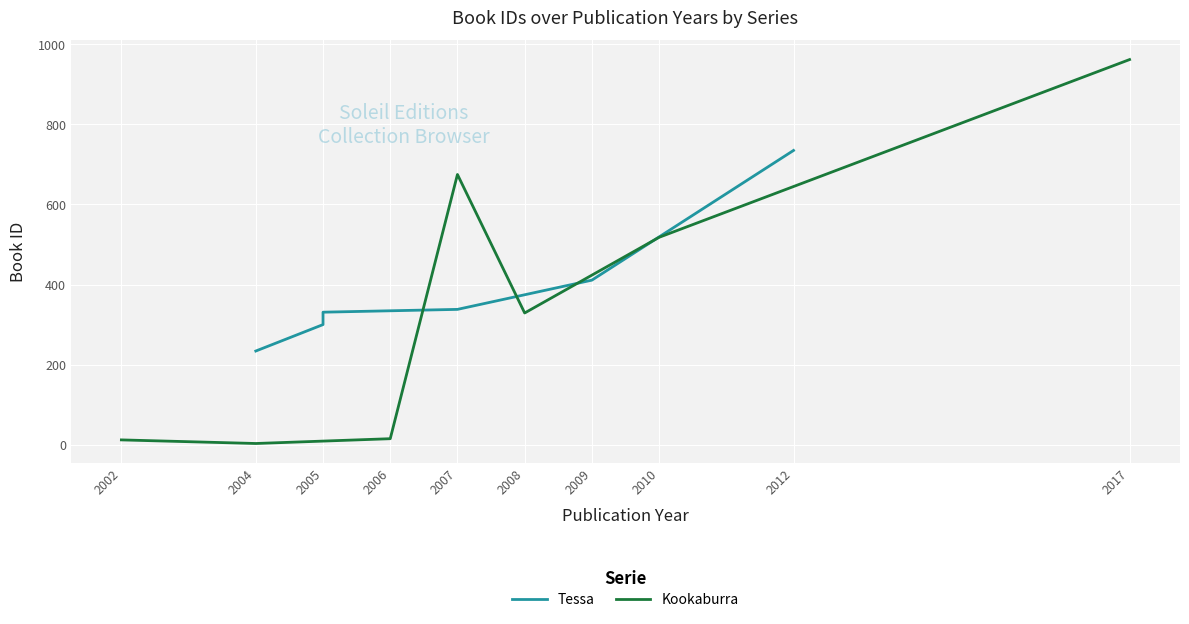

At which label is Kookaburra closest to 482?

2010